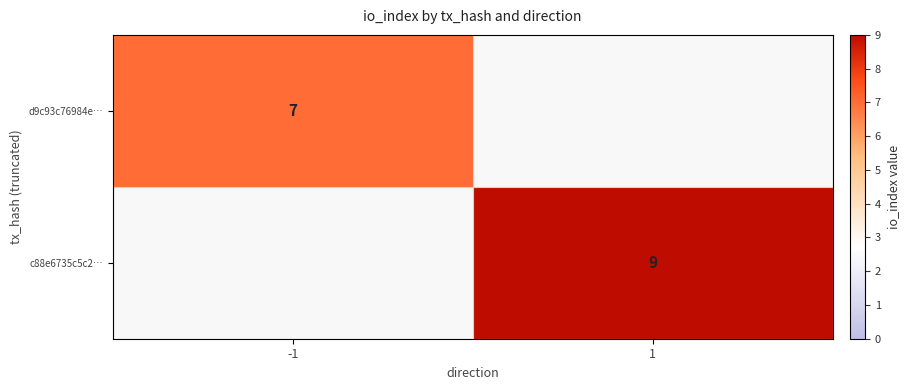

The c88e6735c5c2… series shows 2 at 1. True or false?

False